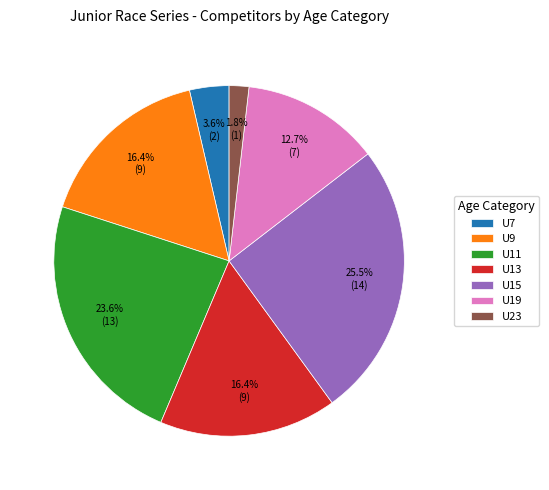

Does any single category account for the majority?

No